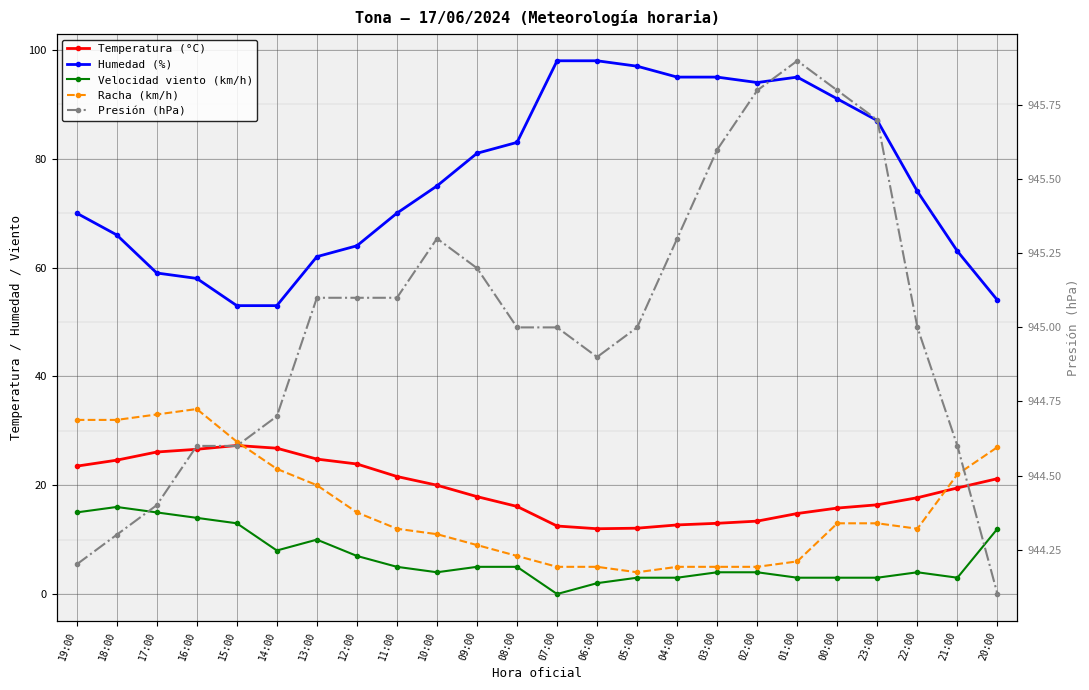

Which series changed the most between 03:00 and 02:00?

Humedad (%)